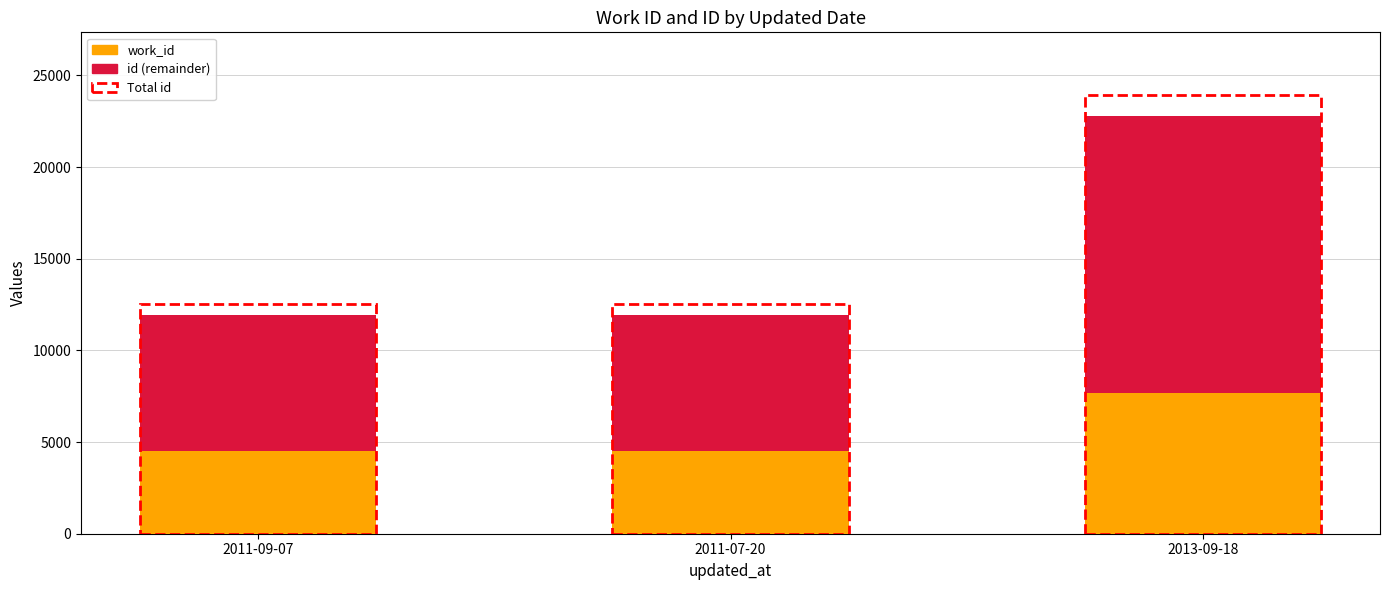

How many bars are there in total?

3